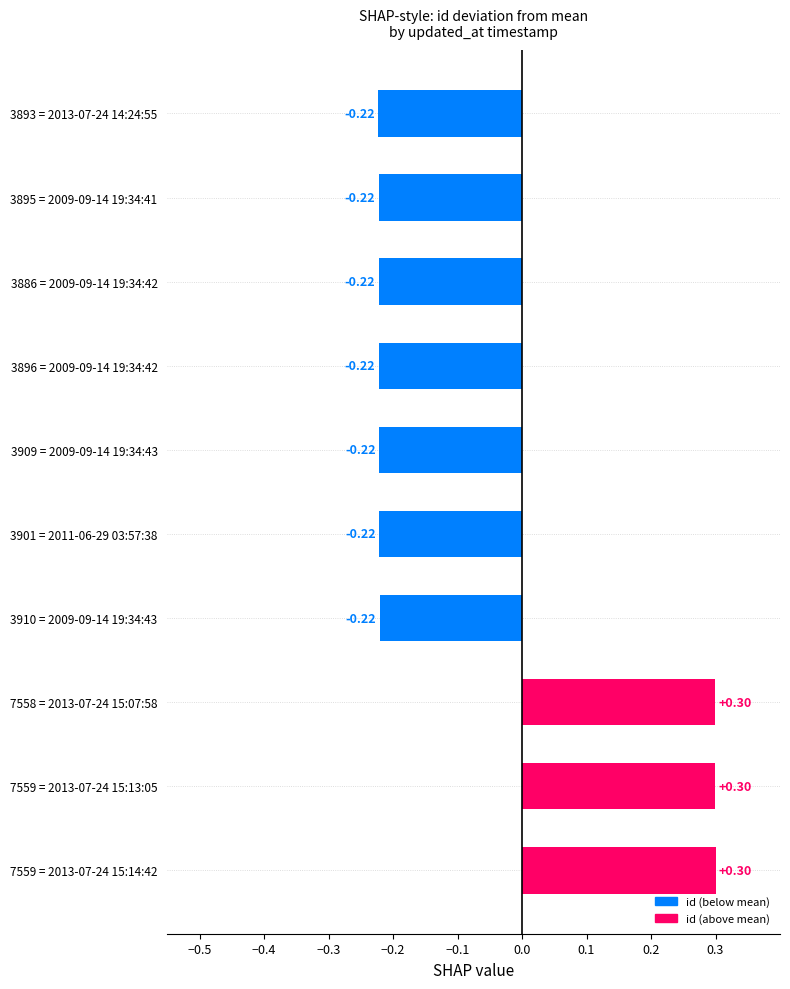

Which has a higher value, 7558 = 2013-07-24 15:07:58 or 3901 = 2011-06-29 03:57:38?

7558 = 2013-07-24 15:07:58